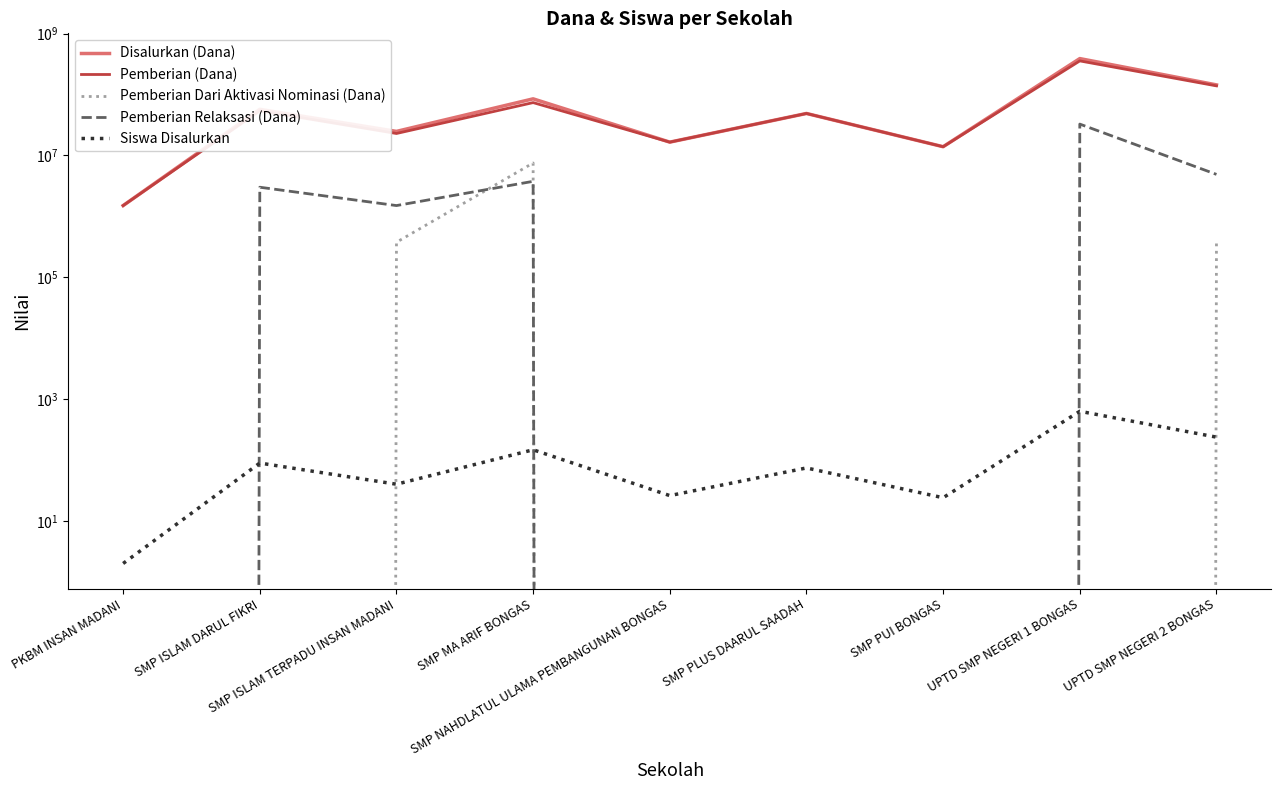

True or false: Pemberian (Dana) and Pemberian Dari Aktivasi Nominasi (Dana) cross at least once.

False